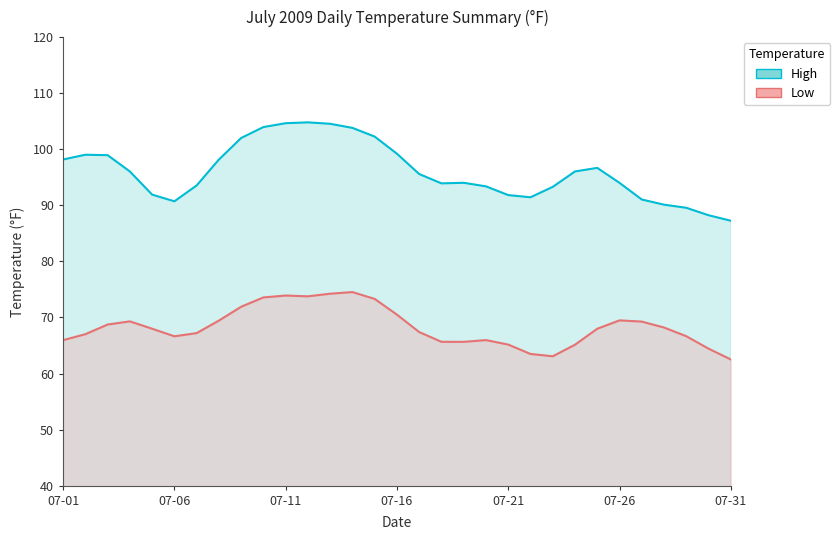

True or false: High and Low cross at least once.

False